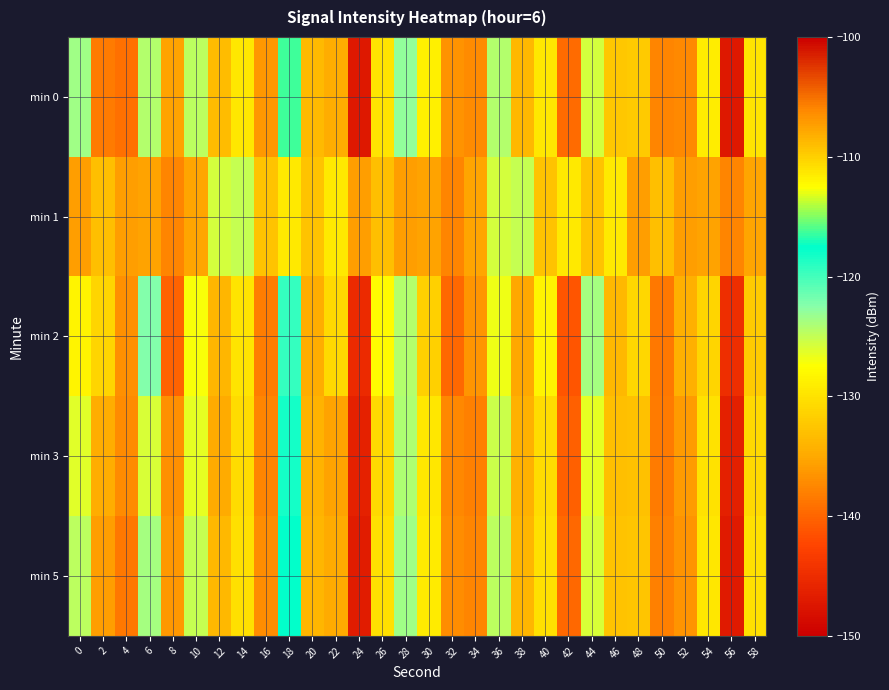

Reading left to right, transcribe all the data shown in this chart.

min 0: 0=-123.5	2=-138.3	4=-139.2	6=-124.3	8=-135.5	10=-124.8	12=-133.3	14=-129.6	16=-136.3	18=-116.3	20=-133.5	22=-134.6	24=-147.1	26=-129.9	28=-123.0	30=-128.8	32=-136.7	34=-137.2	36=-124.3	38=-133.6	40=-129.7	42=-139.6	44=-125.7	46=-132.4	48=-132.2	50=-137.6	52=-106.1	54=-129.0	56=-147.2	58=-129.8
min 1: 0=-135.7	2=-133.1	4=-135.9	6=-135.4	8=-137.6	10=-135.2	12=-125.7	14=-125.2	16=-132.7	18=-129.4	20=-132.7	22=-129.4	24=-135.7	26=-133.1	28=-135.9	30=-135.4	32=-137.6	34=-135.2	36=-125.7	38=-125.2	40=-132.7	42=-129.4	44=-132.7	46=-129.4	48=-135.7	50=-133.1	52=-135.9	54=-135.4	56=-137.6	58=-135.2
min 2: 0=-128.5	2=-131.2	4=-136.8	6=-122.4	8=-140.1	10=-127.3	12=-133.9	14=-129.7	16=-138.2	18=-119.5	20=-134.6	22=-130.8	24=-145.2	26=-127.9	28=-124.3	30=-131.5	32=-139.7	34=-136.4	36=-126.8	38=-135.1	40=-128.4	42=-141.2	44=-123.7	46=-133.6	48=-130.9	50=-138.5	52=-108.3	54=-131.2	56=-144.8	58=-132.1
min 3: 0=-126.3	2=-134.7	4=-137.2	6=-125.8	8=-136.9	10=-126.4	12=-134.8	14=-130.5	16=-137.6	18=-118.2	20=-134.1	22=-135.4	24=-146.2	26=-130.7	28=-124.1	30=-129.6	32=-137.5	34=-138.0	36=-125.2	38=-134.3	40=-130.5	42=-140.3	44=-126.4	46=-133.1	48=-133.0	50=-138.4	52=-107.2	54=-130.0	56=-146.3	58=-130.7
min 5: 0=-124.8	2=-135.9	4=-138.5	6=-123.7	8=-136.2	10=-125.1	12=-133.7	14=-130.2	16=-137.0	18=-117.5	20=-133.8	22=-134.9	24=-146.8	26=-130.2	28=-123.5	30=-129.2	32=-137.1	34=-137.6	36=-124.8	38=-133.9	40=-130.1	42=-139.8	44=-125.9	46=-132.7	48=-132.6	50=-138.0	52=-106.8	54=-129.5	56=-146.9	58=-130.2